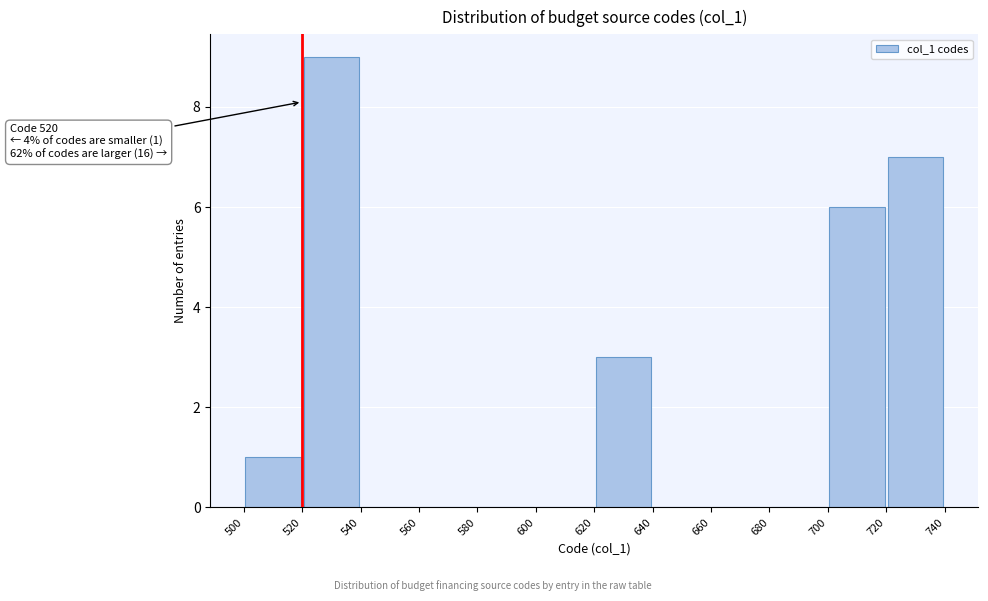

Which range on the x-axis has the tallest bar?

520 to 540